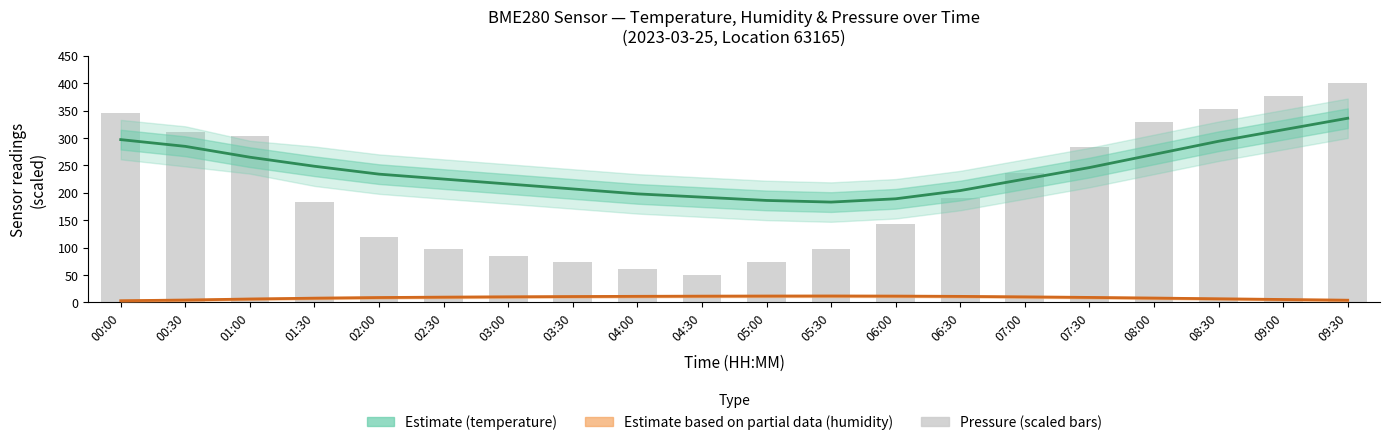

What is the highest value of the pressure series?

400.0